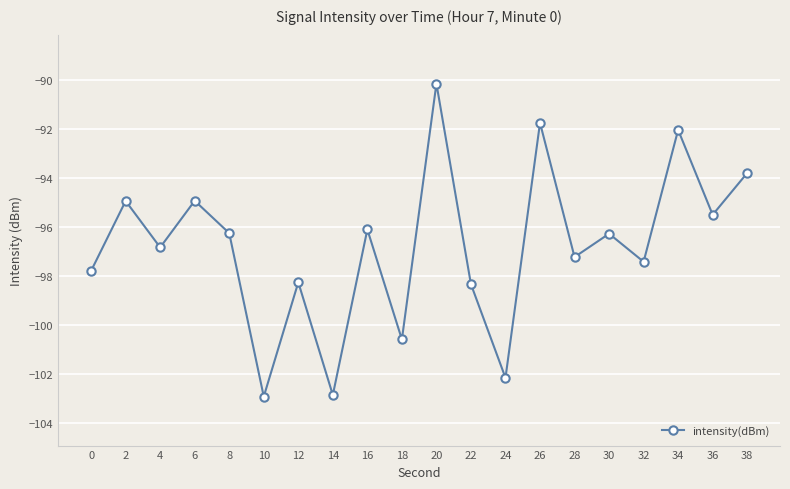

What is the difference between the maximum and minimum values?

12.8